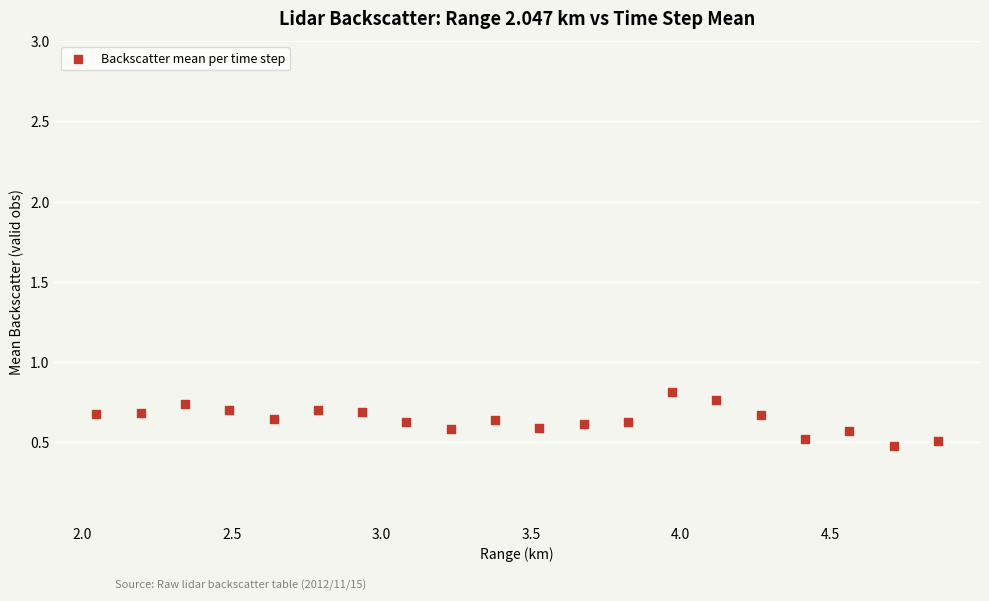

What is the range of Y values (max minus min)?

0.3